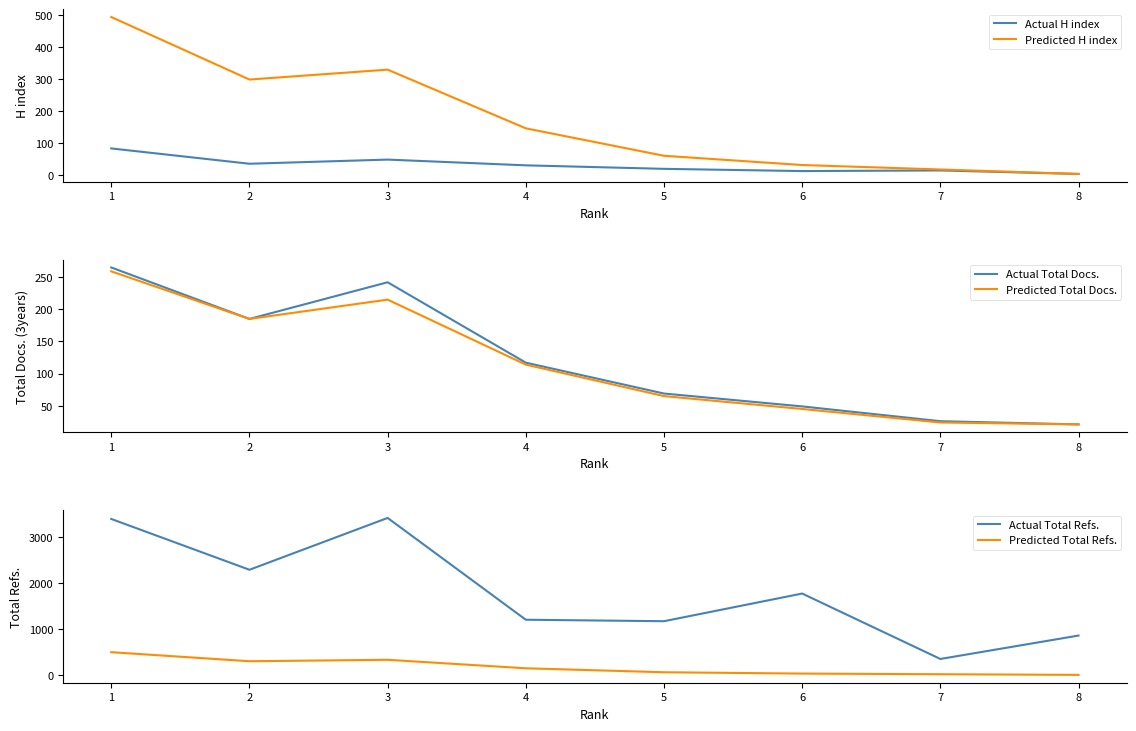

Reading left to right, extract all data points from this chart.

Actual H index: 1=83	2=35	3=48	4=30	5=19	6=12	7=14	8=3
Predicted H index: 1=495	2=299	3=330	4=146	5=60	6=31	7=17	8=3
Actual Total Docs.: 1=265	2=185	3=242	4=117	5=69	6=49	7=26	8=21
Predicted Total Docs.: 1=259	2=185	3=215	4=114	5=65	6=45	7=24	8=21
Actual Total Refs.: 1=3385	2=2283	3=3407	4=1199	5=1167	6=1767	7=348	8=856
Predicted Total Refs.: 1=495	2=299	3=330	4=146	5=60	6=31	7=17	8=3